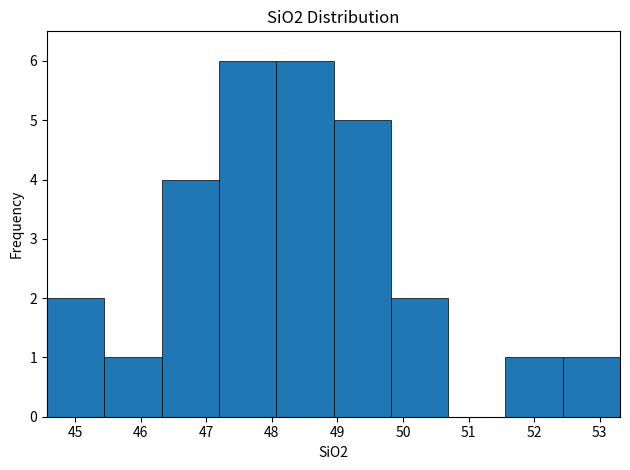

Reading left to right, transcribe this chart: for each bar, give the range it covers on the x-axis and its height. Neither the bar edges nor the heights are printed on the chart, so give them approximately, as read against the axes.

44.6 to 45.4: 2
45.4 to 46.3: 1
46.3 to 47.2: 4
47.2 to 48.1: 6
48.1 to 48.9: 6
48.9 to 49.8: 5
49.8 to 50.7: 2
50.7 to 51.6: 0
51.6 to 52.4: 1
52.4 to 53.3: 1